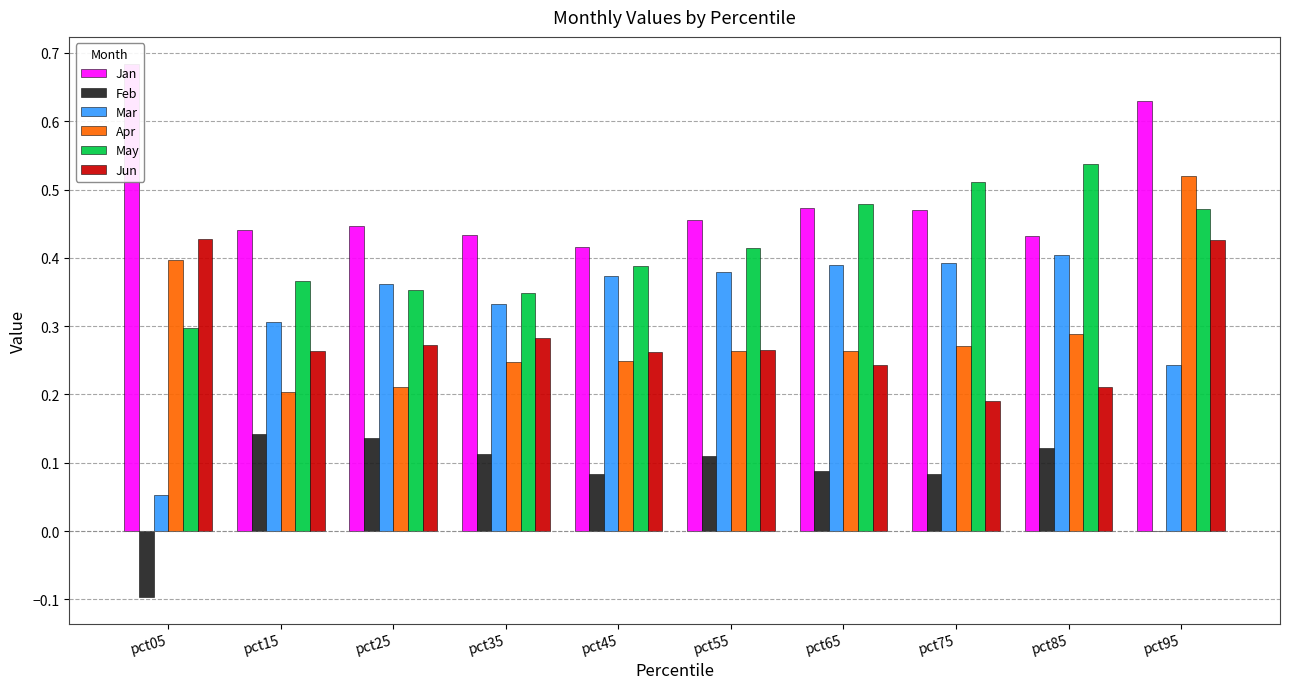

Count the May values in the range 0 to 1.

10